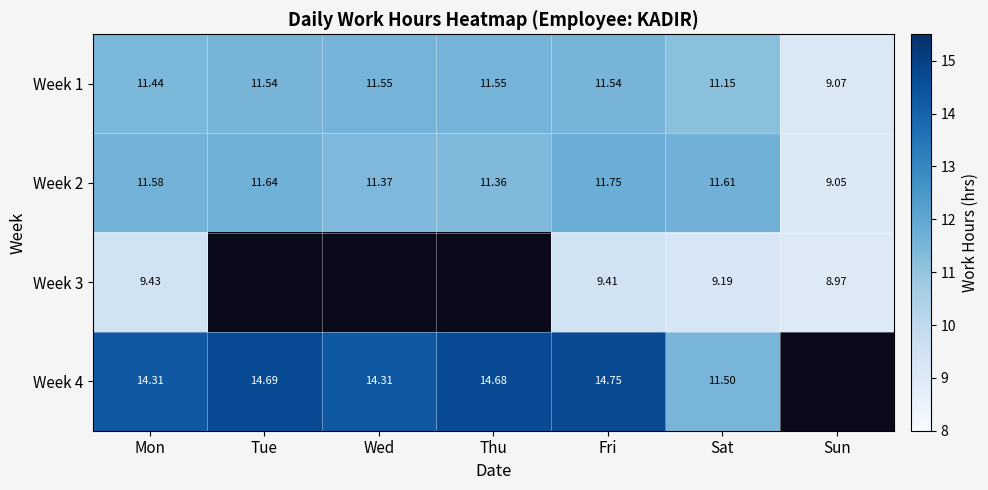

At which label is Week 2 closest to 10?

Sun